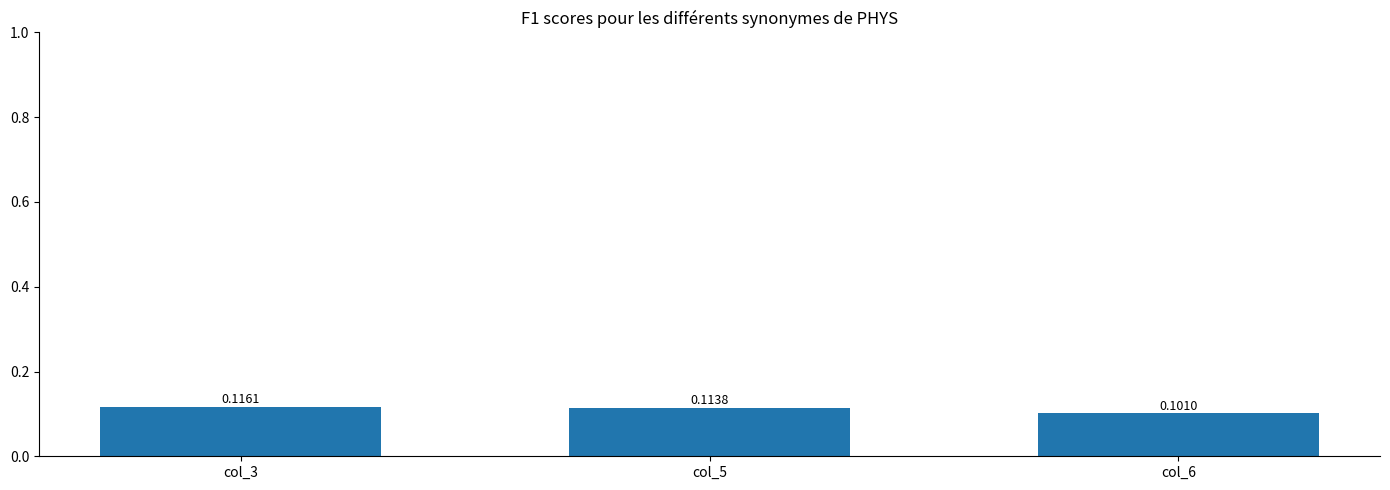

Count the values in the range 0 to 1.

3